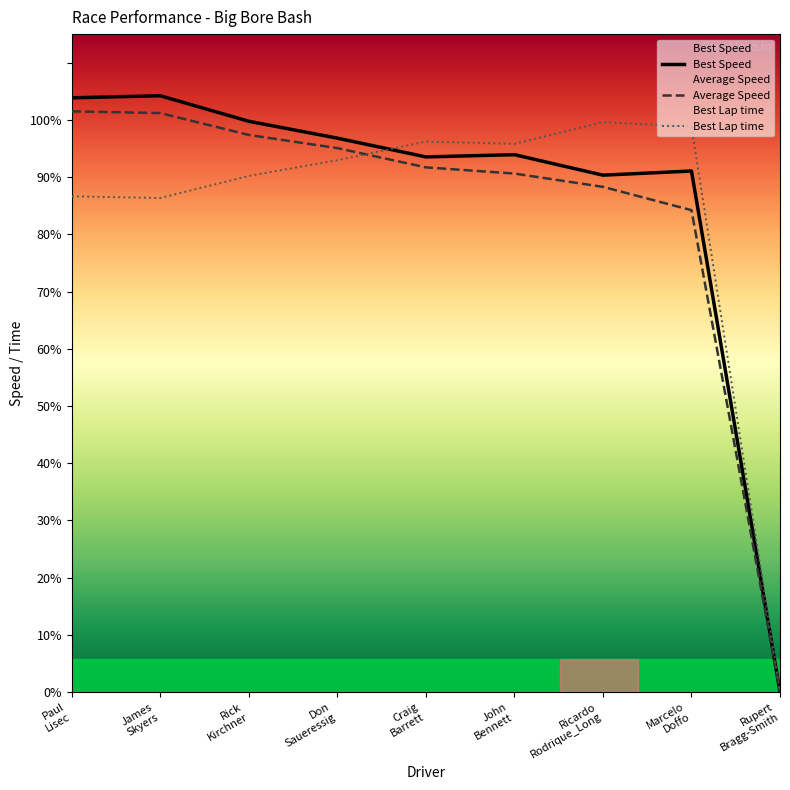

Which series has the largest total across all categories?

Best Speed